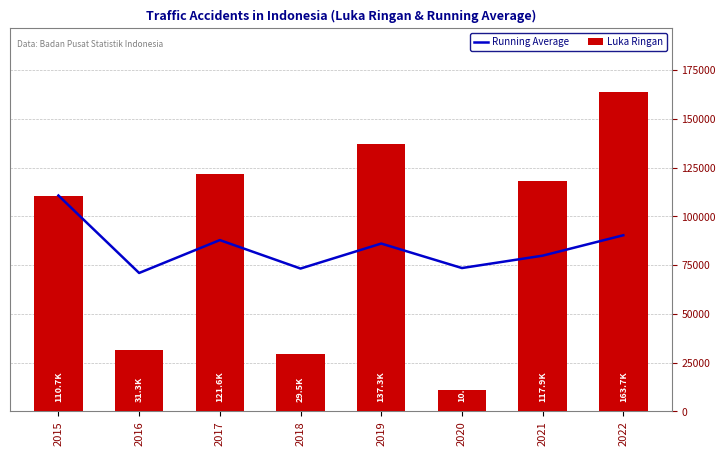

What is the value of the Luka Ringan bar at the 5th from the left?

137342